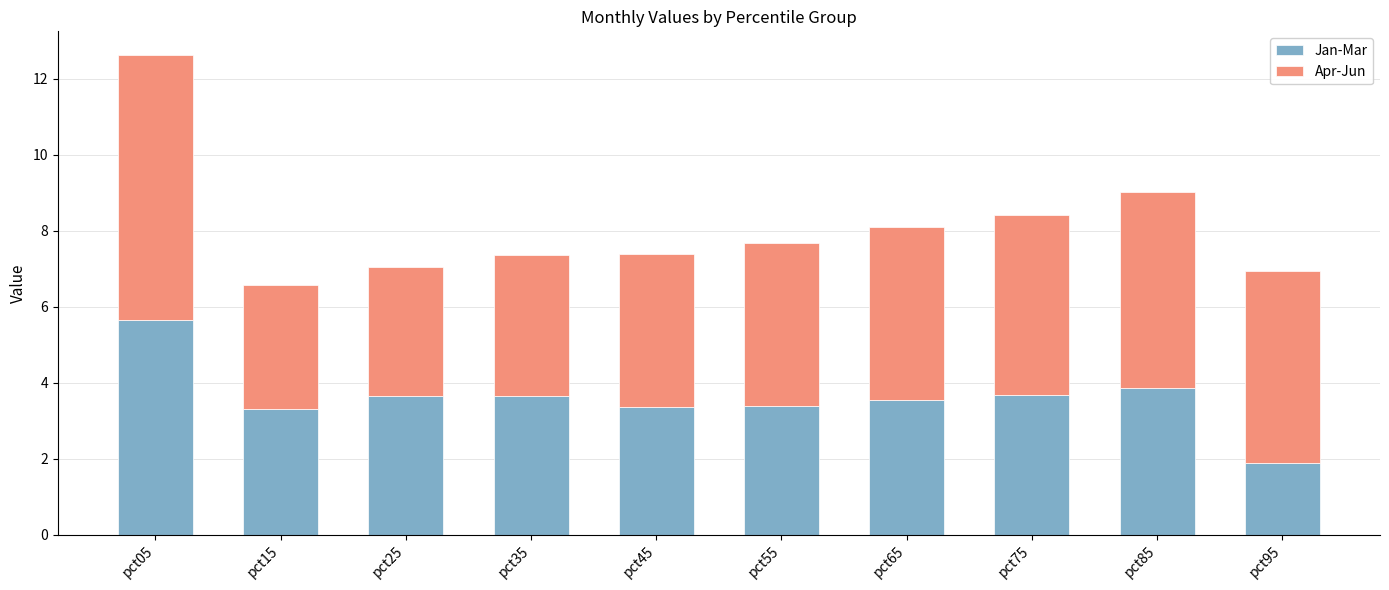

Is it true that Jan-Mar equals 5.7 at pct05?

True